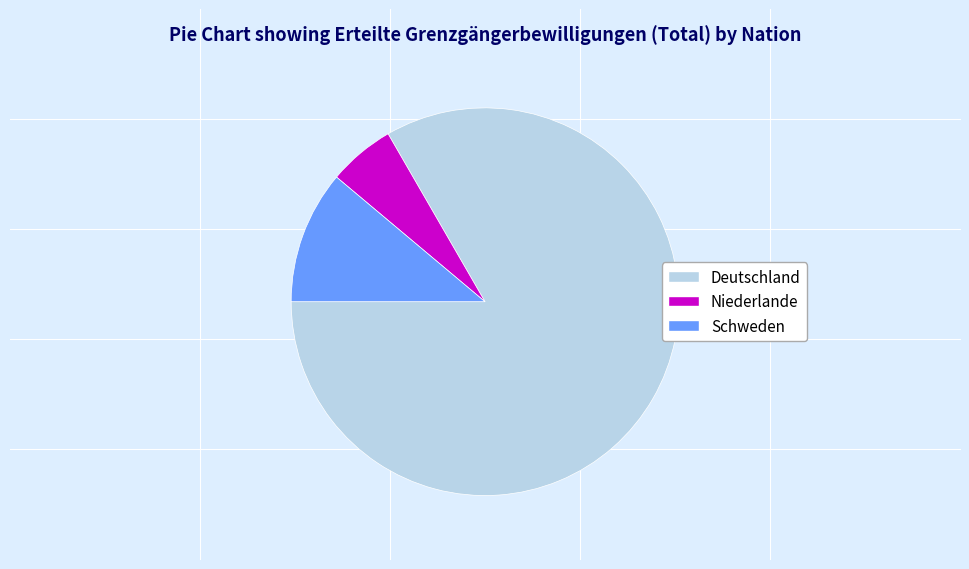

Between Schweden and Deutschland, which is larger?

Deutschland